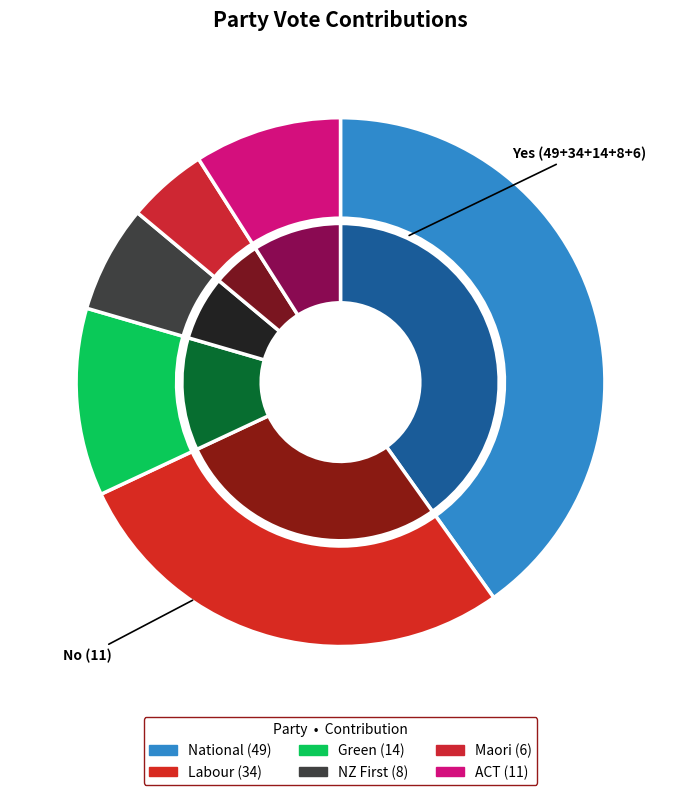

Is it true that Green is 11% of the pie?

True